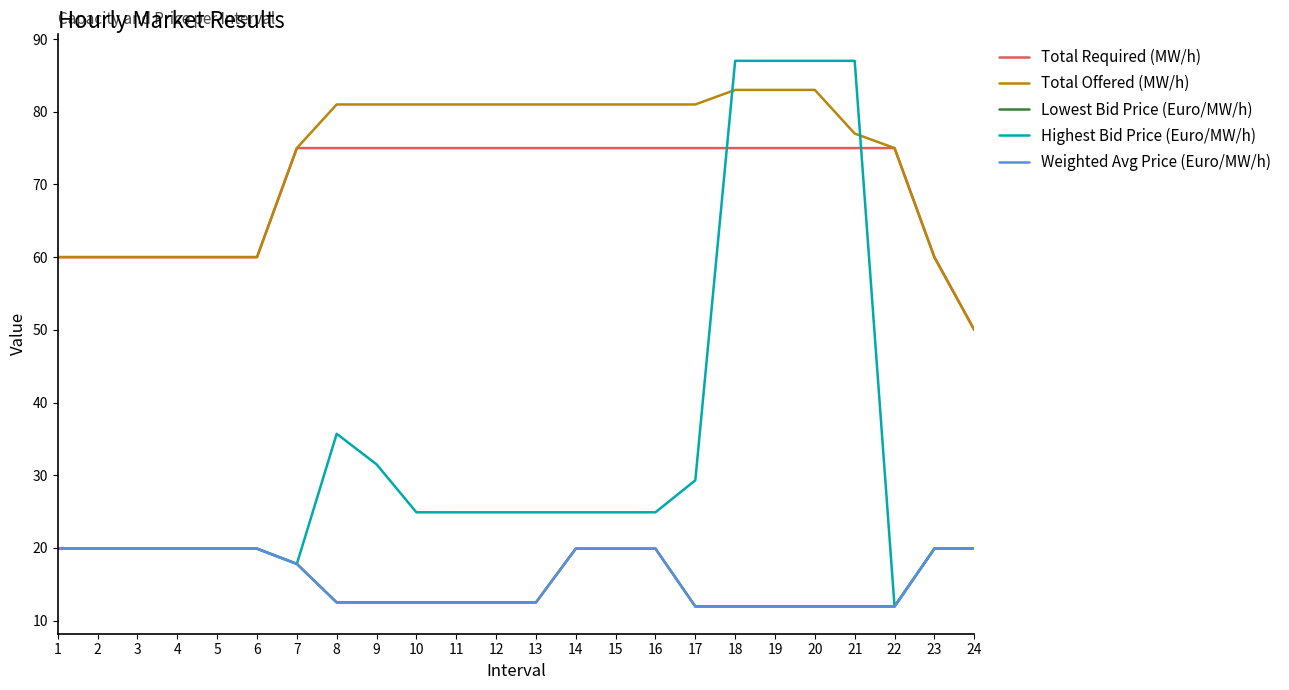

Reading left to right, what are all the values shown in this chart?

Total Required (MW/h): 60.0	60.0	60.0	60.0	60.0	60.0	75.0	75.0	75.0	75.0	75.0	75.0	75.0	75.0	75.0	75.0	75.0	75.0	75.0	75.0	75.0	75.0	60.0	50.0
Total Offered (MW/h): 60.0	60.0	60.0	60.0	60.0	60.0	75.0	81.0	81.0	81.0	81.0	81.0	81.0	81.0	81.0	81.0	81.0	83.0	83.0	83.0	77.0	75.0	60.0	50.0
Lowest Bid Price (Euro/MW/h): 19.9	19.9	19.9	19.9	19.9	19.9	17.8	12.5	12.5	12.5	12.5	12.5	12.5	19.9	19.9	19.9	11.9	11.9	11.9	11.9	11.9	11.9	19.9	19.9
Highest Bid Price (Euro/MW/h): 19.9	19.9	19.9	19.9	19.9	19.9	17.8	35.7	31.5	24.9	24.9	24.9	24.9	24.9	24.9	24.9	29.3	87.0	87.0	87.0	87.0	11.9	19.9	19.9
Weighted Avg Price (Euro/MW/h): 19.9	19.9	19.9	19.9	19.9	19.9	17.8	12.5	12.5	12.5	12.5	12.5	12.5	19.9	19.9	19.9	11.9	11.9	11.9	11.9	11.9	11.9	19.9	19.9